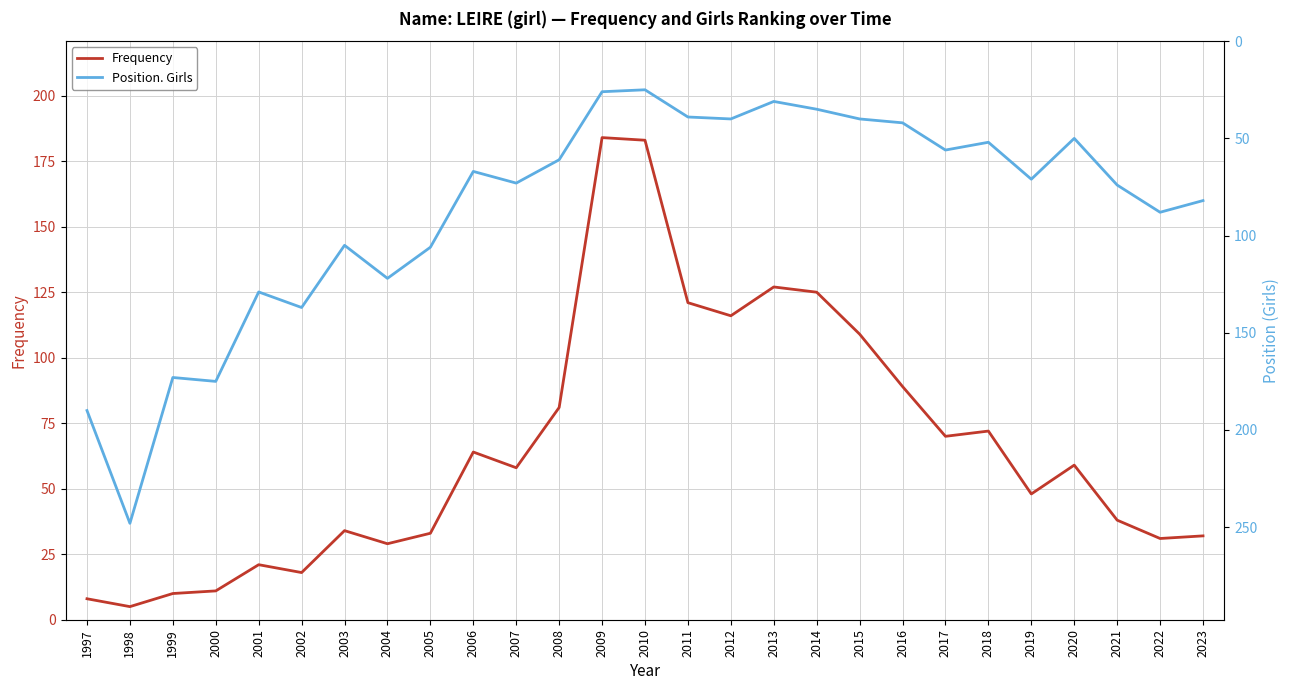

How many distinct data groups are displayed?

2